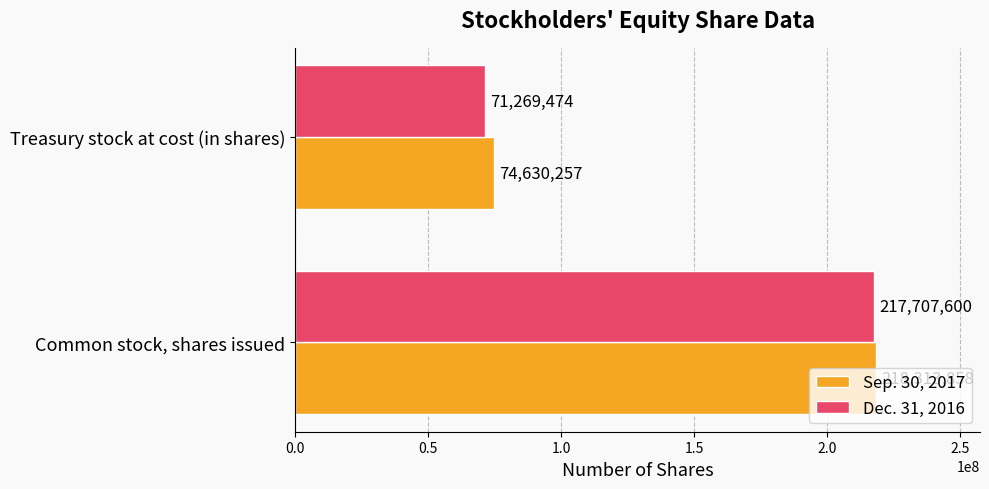

Which label corresponds to the smallest value in the chart?

Treasury stock at cost (in shares)